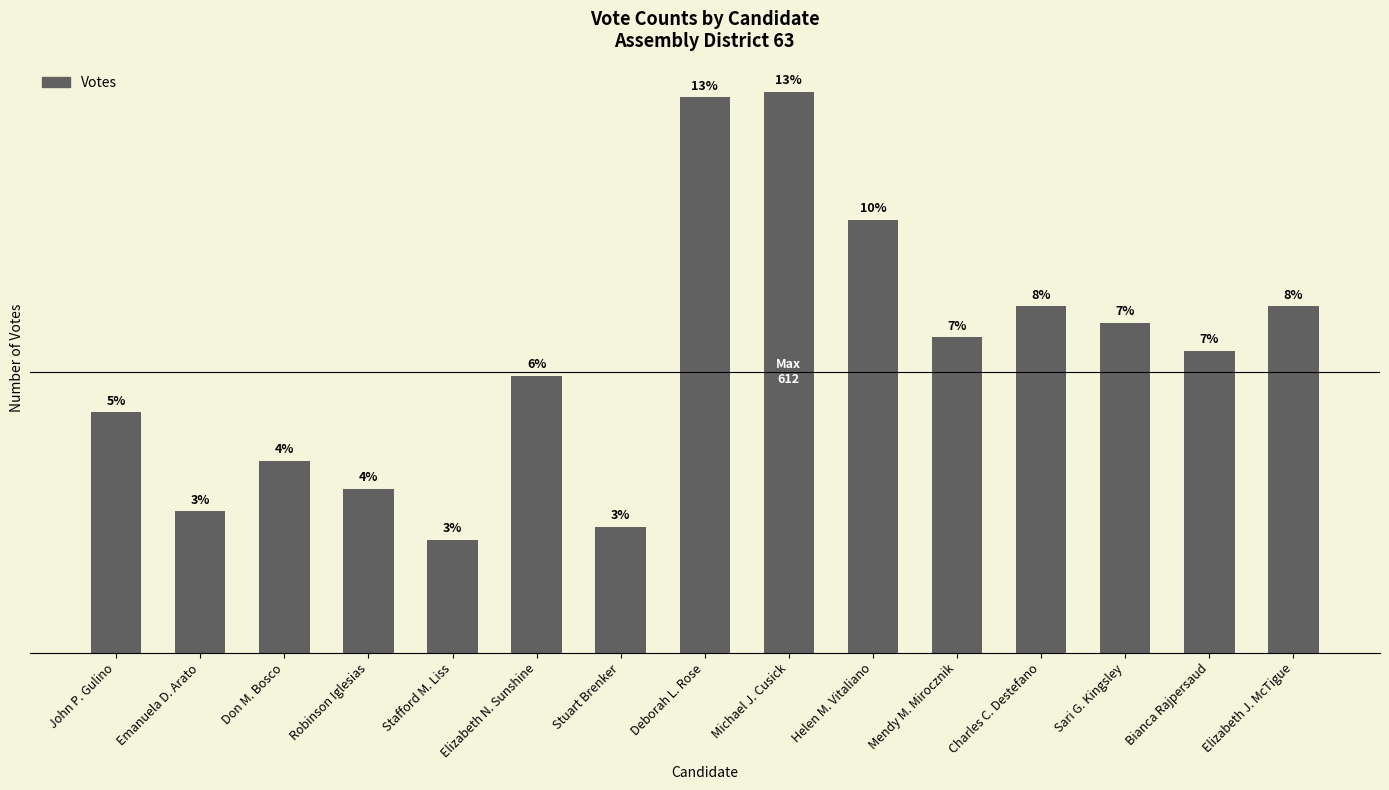

Does the chart contain any negative values?

No